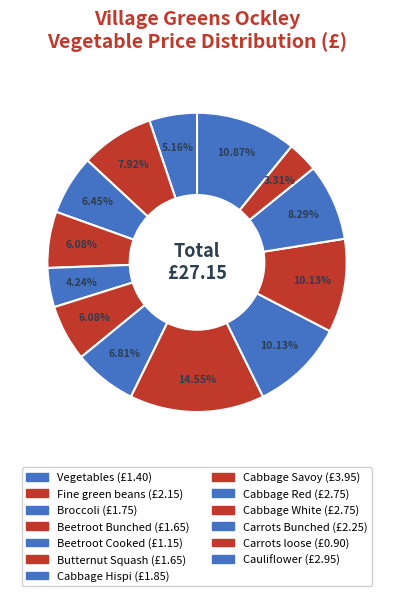

What percentage is the Cabbage White slice, to the nearest percent?

10%